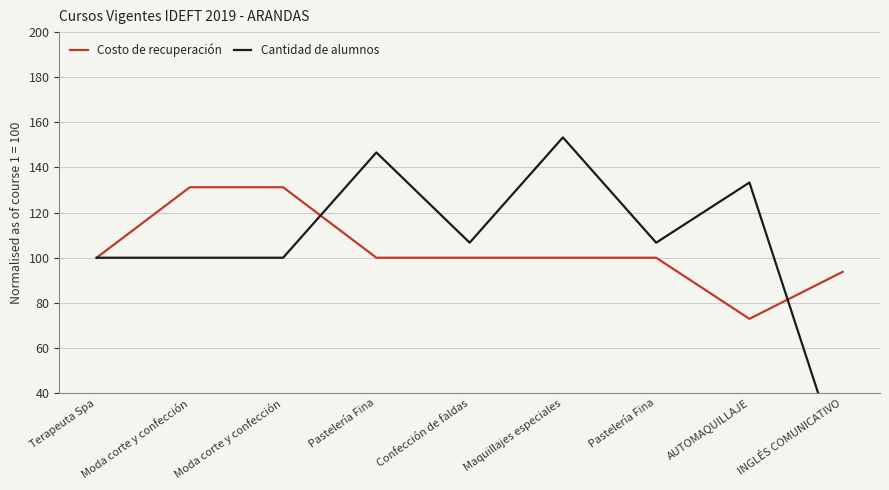

Which series has the largest range (max minus min)?

Cantidad de alumnos